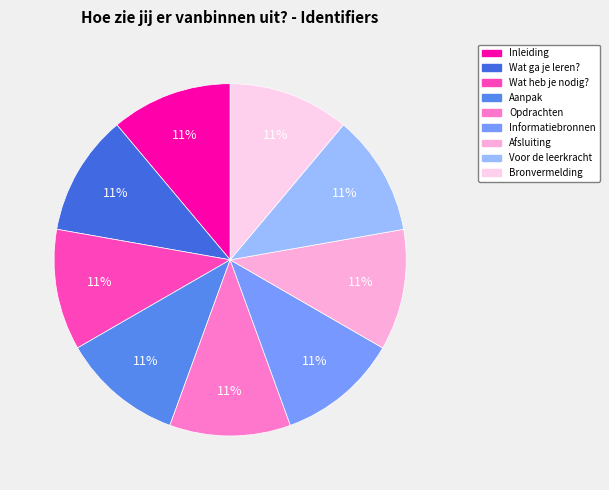

Rank the categories by value from highest to lowest.

Bronvermelding, Voor de leerkracht, Afsluiting, Informatiebronnen, Opdrachten, Aanpak, Wat heb je nodig?, Wat ga je leren?, Inleiding